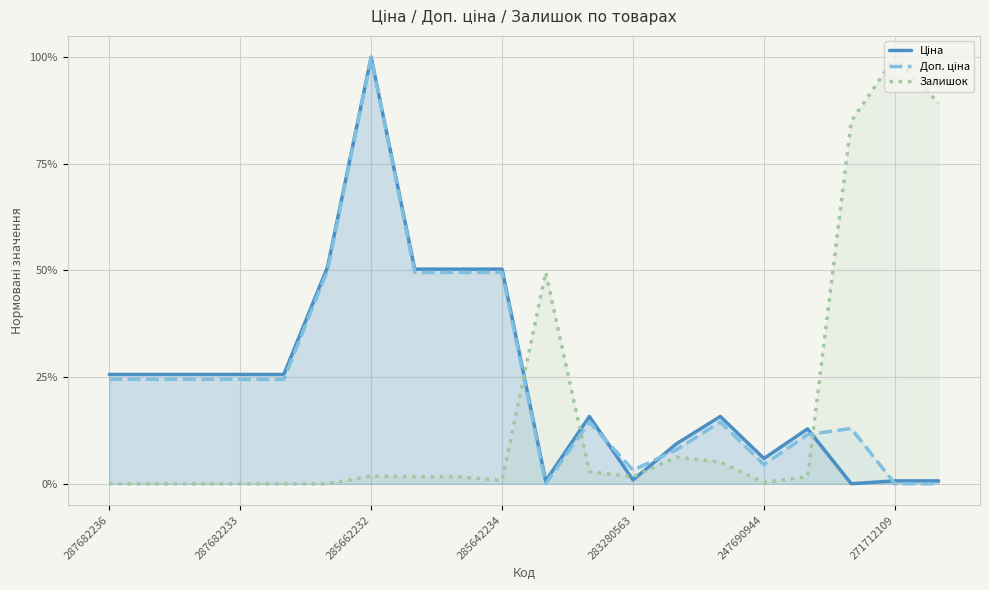

Does the chart display data point markers on the line(s)?

No